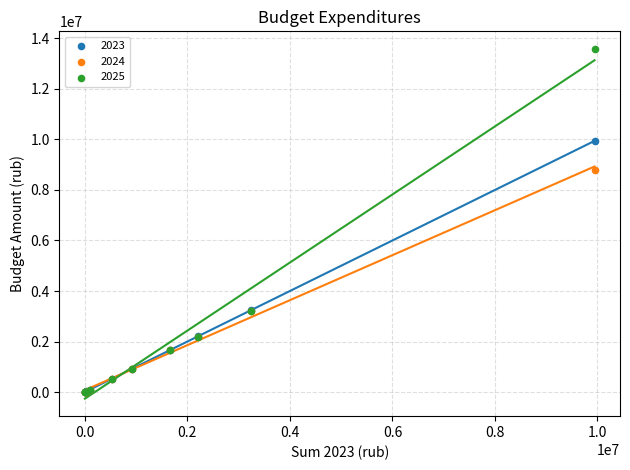

Across all series, what Y value is closest to 6793459?

8792704.0